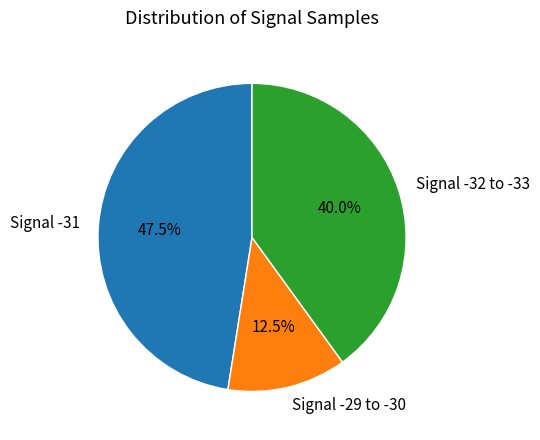

How many slices are in this pie chart?

3